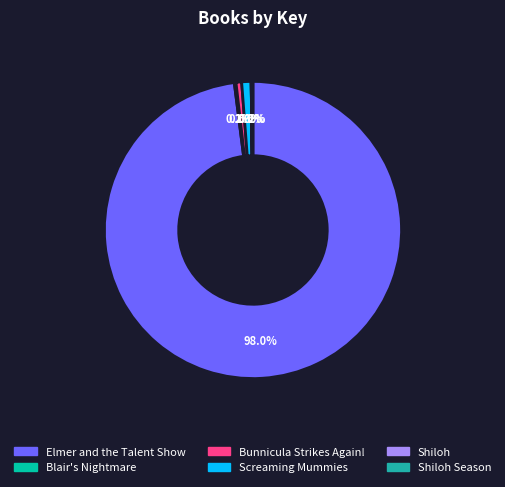

Which category has the smallest portion of the pie?

Shiloh